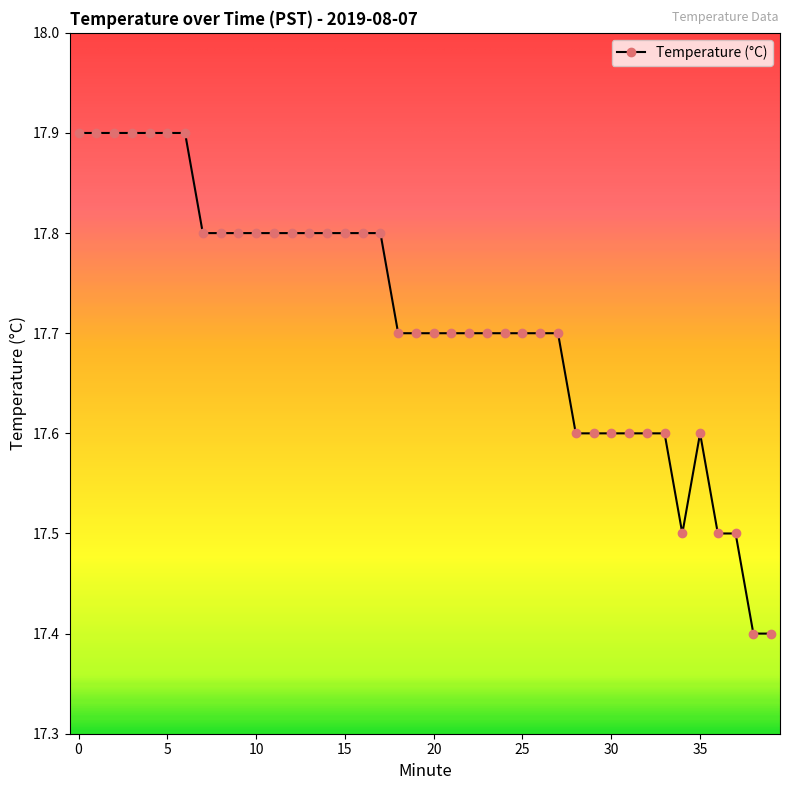

How many lines are shown in the chart?

1